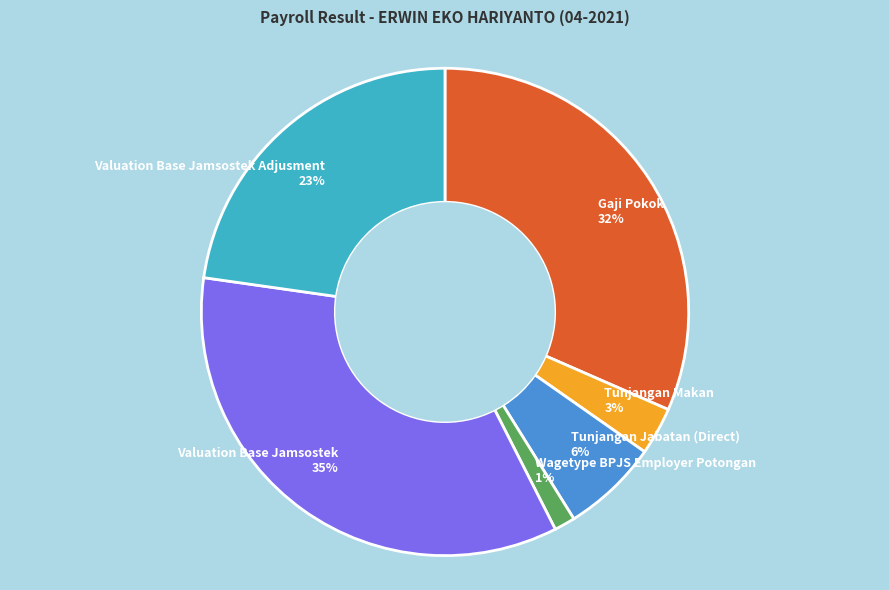

Combined, do Tunjangan Makan and Valuation Base Jamsostek account for over 50%?

No